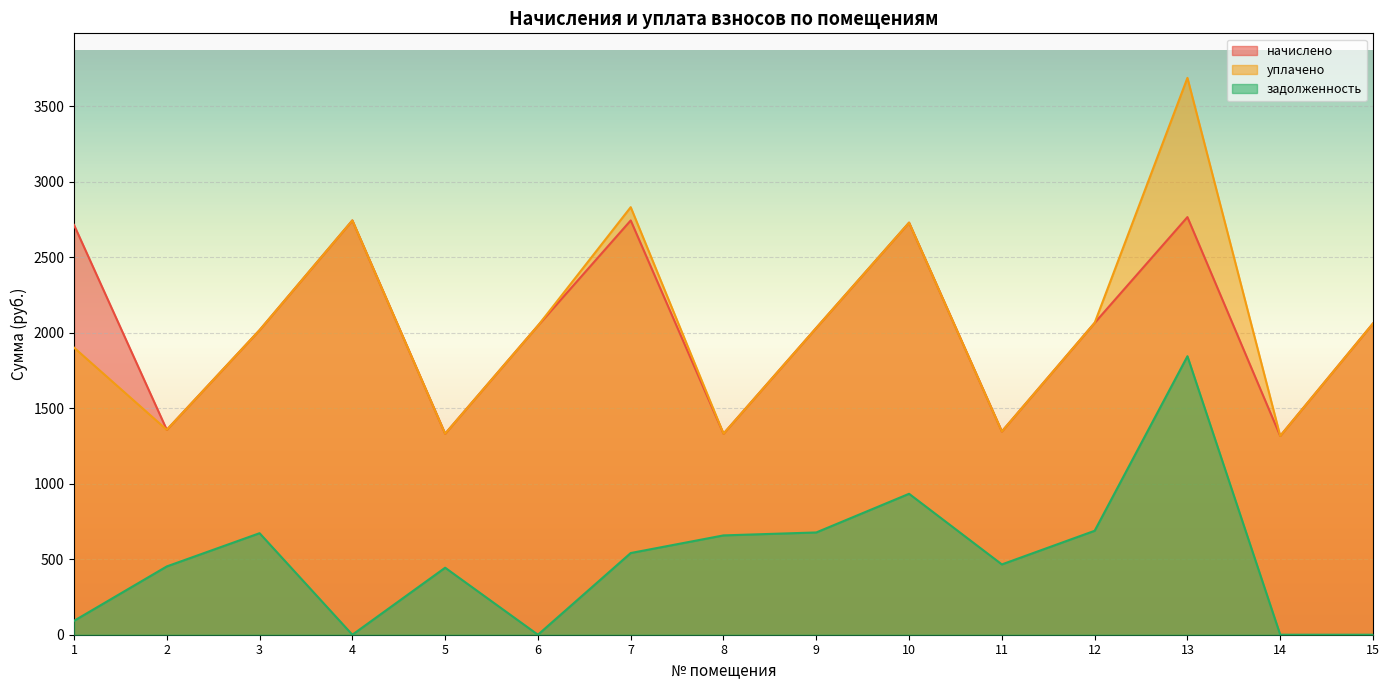

What is the average value of the начислено series?

2039.7